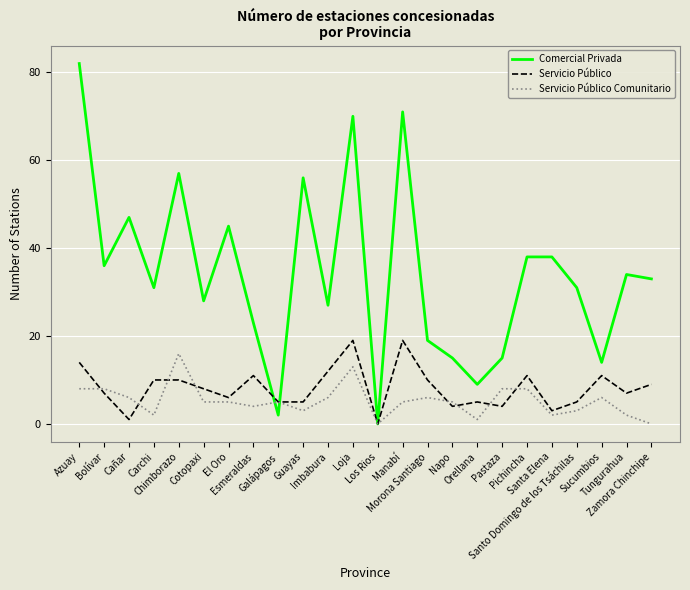

Reading left to right, what are all the values shown in this chart?

Comercial Privada: Azuay=82	Bolívar=36	Cañar=47	Carchi=31	Chimborazo=57	Cotopaxi=28	El Oro=45	Esmeraldas=23	Galápagos=2	Guayas=56	Imbabura=27	Loja=70	Los Rios=0	Manabí=71	Morona Santiago=19	Napo=15	Orellana=9	Pastaza=15	Pichincha=38	Santa Elena=38	Santo Domingo de los Tsáchilas=31	Sucumbios=14	Tungurahua=34	Zamora Chinchipe=33
Servicio Público: Azuay=14	Bolívar=7	Cañar=1	Carchi=10	Chimborazo=10	Cotopaxi=8	El Oro=6	Esmeraldas=11	Galápagos=5	Guayas=5	Imbabura=12	Loja=19	Los Rios=0	Manabí=19	Morona Santiago=10	Napo=4	Orellana=5	Pastaza=4	Pichincha=11	Santa Elena=3	Santo Domingo de los Tsáchilas=5	Sucumbios=11	Tungurahua=7	Zamora Chinchipe=9
Servicio Público Comunitario: Azuay=8	Bolívar=8	Cañar=6	Carchi=2	Chimborazo=16	Cotopaxi=5	El Oro=5	Esmeraldas=4	Galápagos=5	Guayas=3	Imbabura=6	Loja=13	Los Rios=0	Manabí=5	Morona Santiago=6	Napo=5	Orellana=1	Pastaza=8	Pichincha=8	Santa Elena=2	Santo Domingo de los Tsáchilas=3	Sucumbios=6	Tungurahua=2	Zamora Chinchipe=0